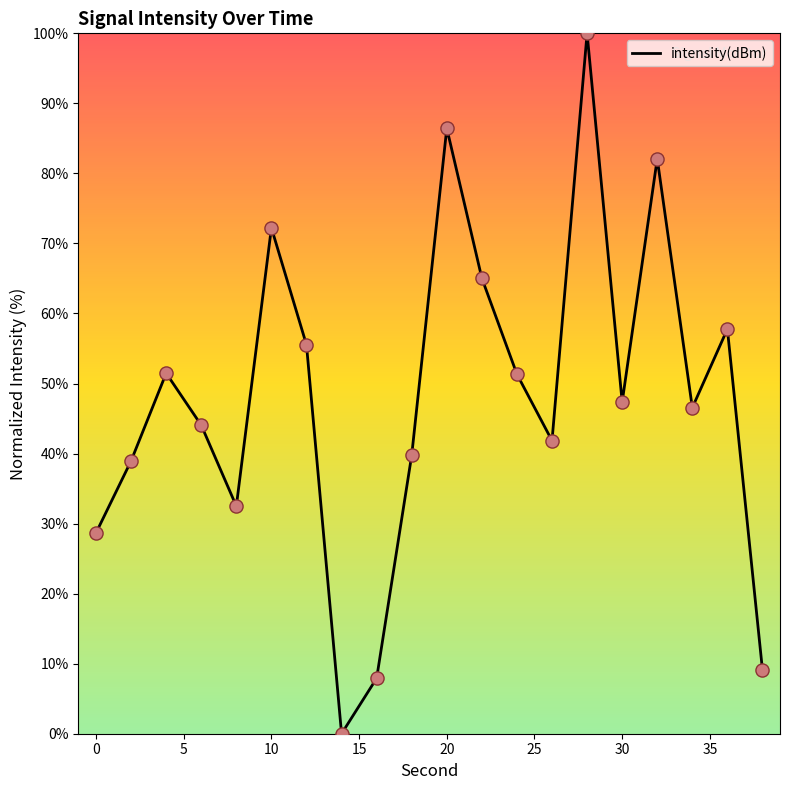

What is the difference between the maximum and minimum values?

100.0